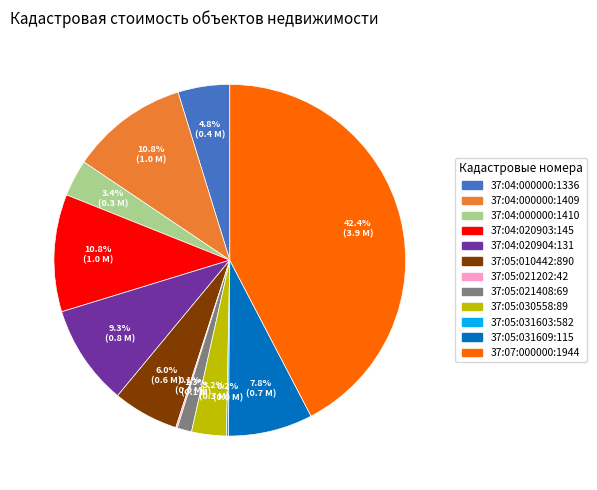

Combined, do 37:04:000000:1409 and 37:05:010442:890 account for over 50%?

No